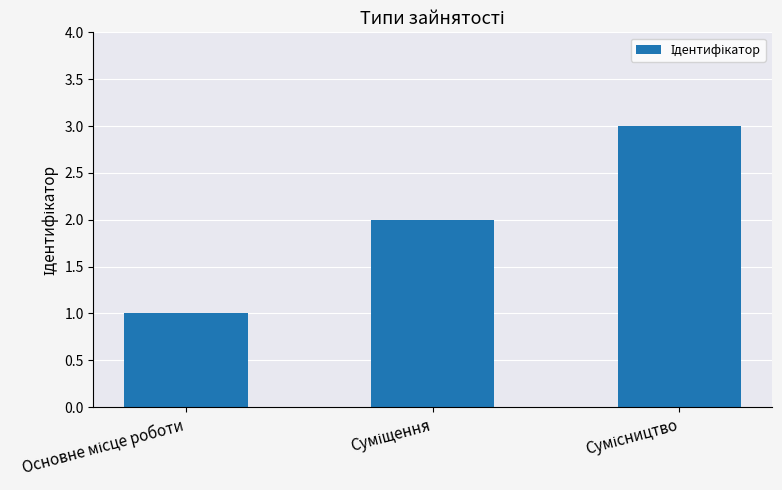

What is the sum of all values?

6